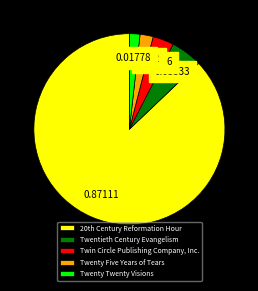

Is the sum of Twin Circle Publishing Company, Inc. and Twenty Twenty Visions greater than half?

No